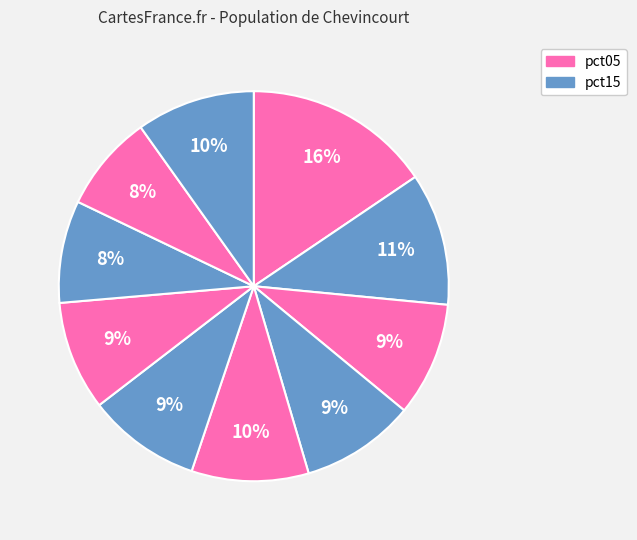

To the nearest percent, what is the average slice percentage?

10%